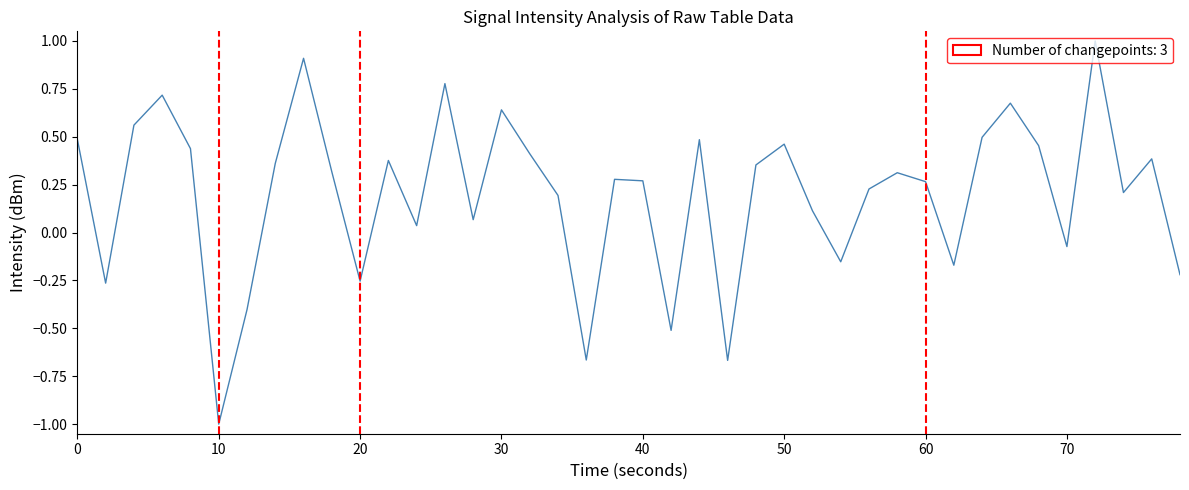

What is the minimum value shown in the chart?

-1.0